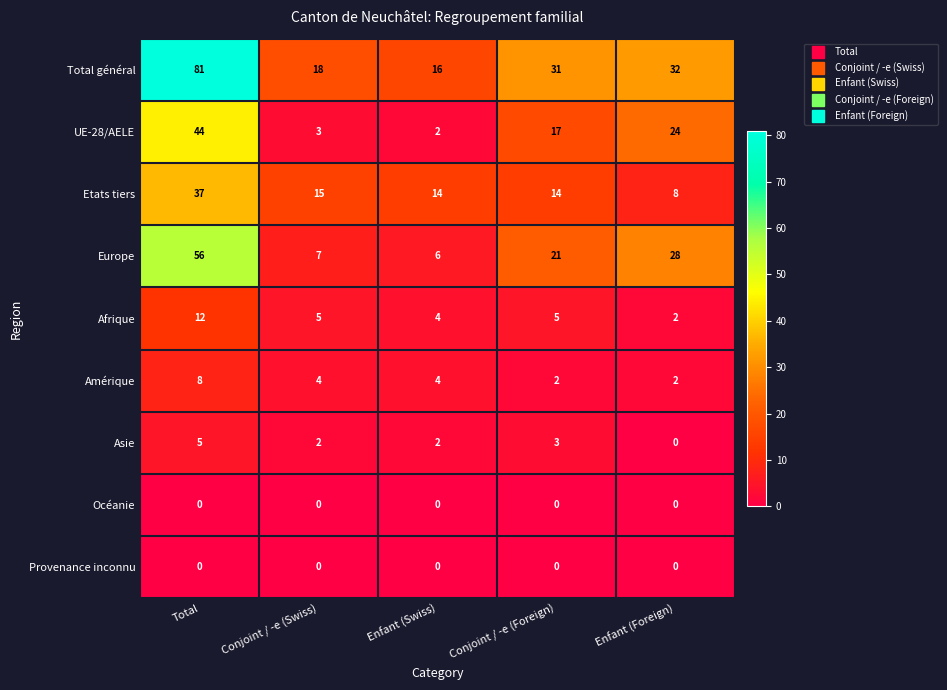

What is the difference between the maximum and minimum values in the Afrique series?

10